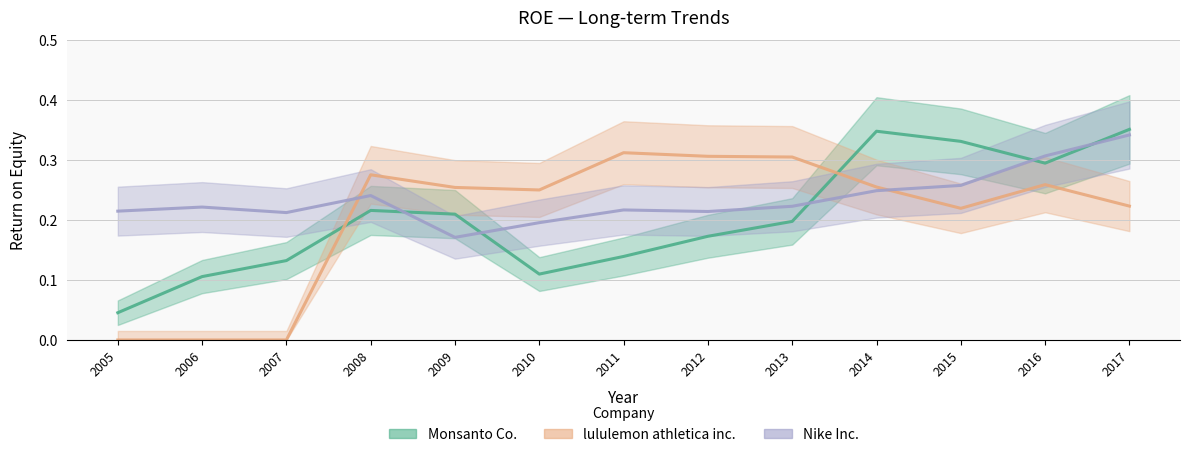

Where is Nike Inc. nearest to the value 0?

2009